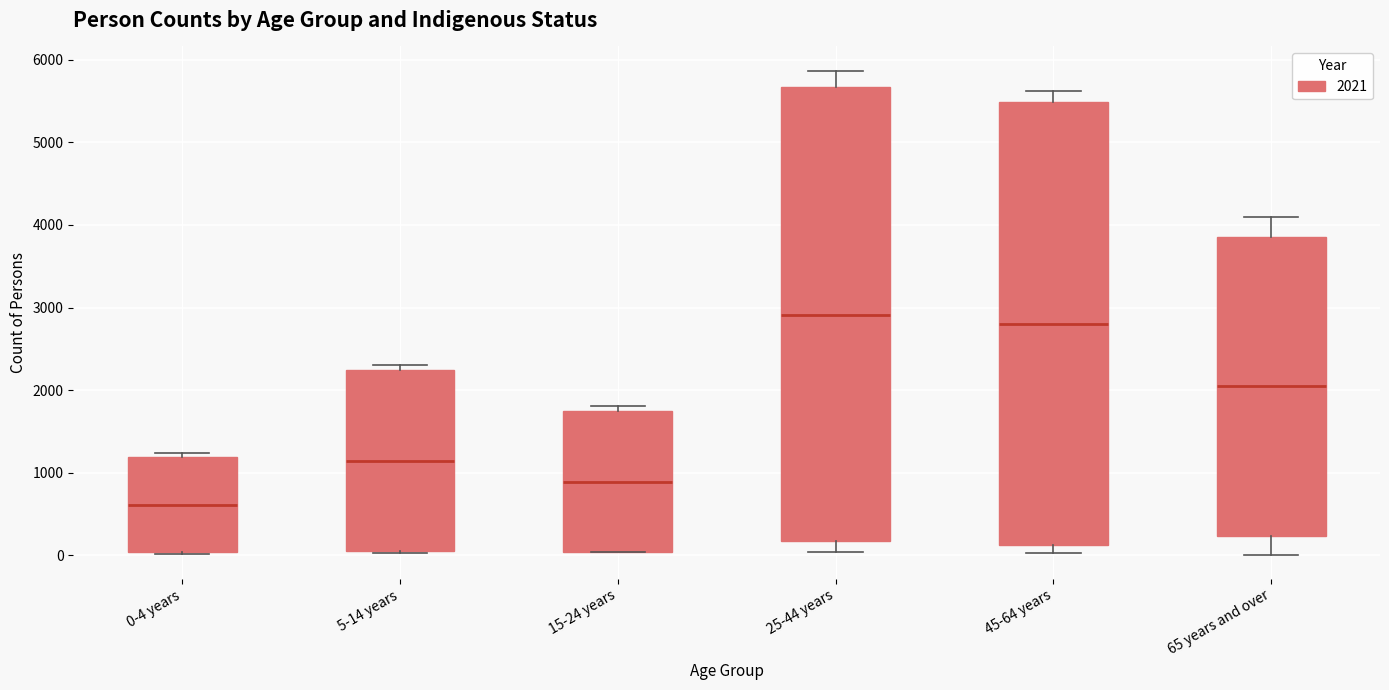

Where does the median line of the box for 5-14 years sit on the y-axis? The values are not printed on the chart, so give them approximately, as read against the axis.

1100